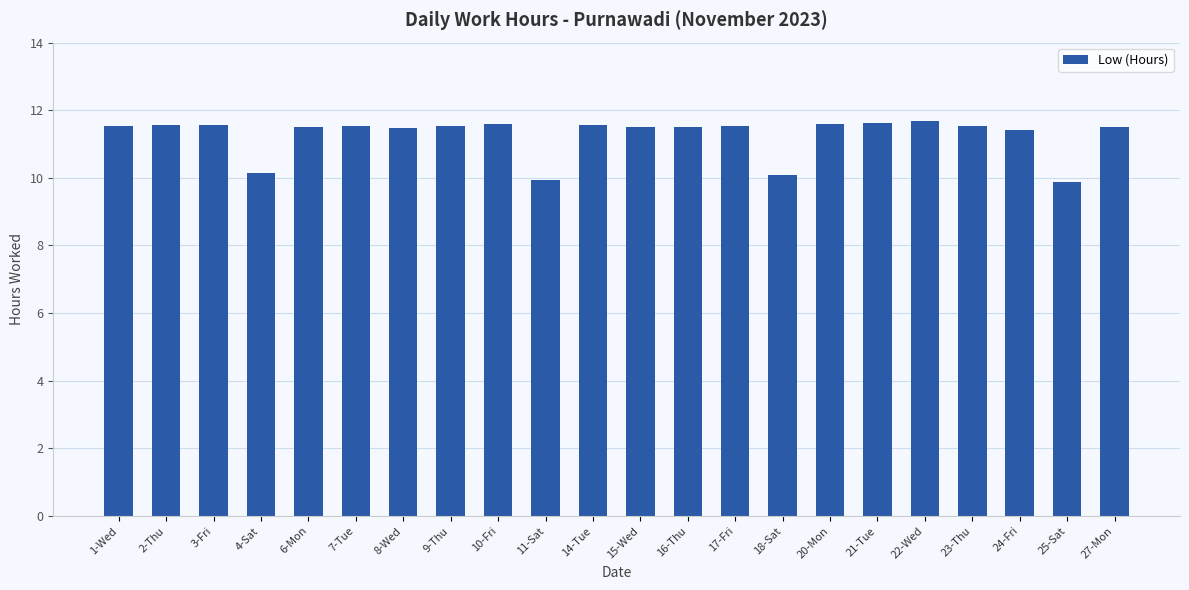

What is the smallest value displayed?

9.9